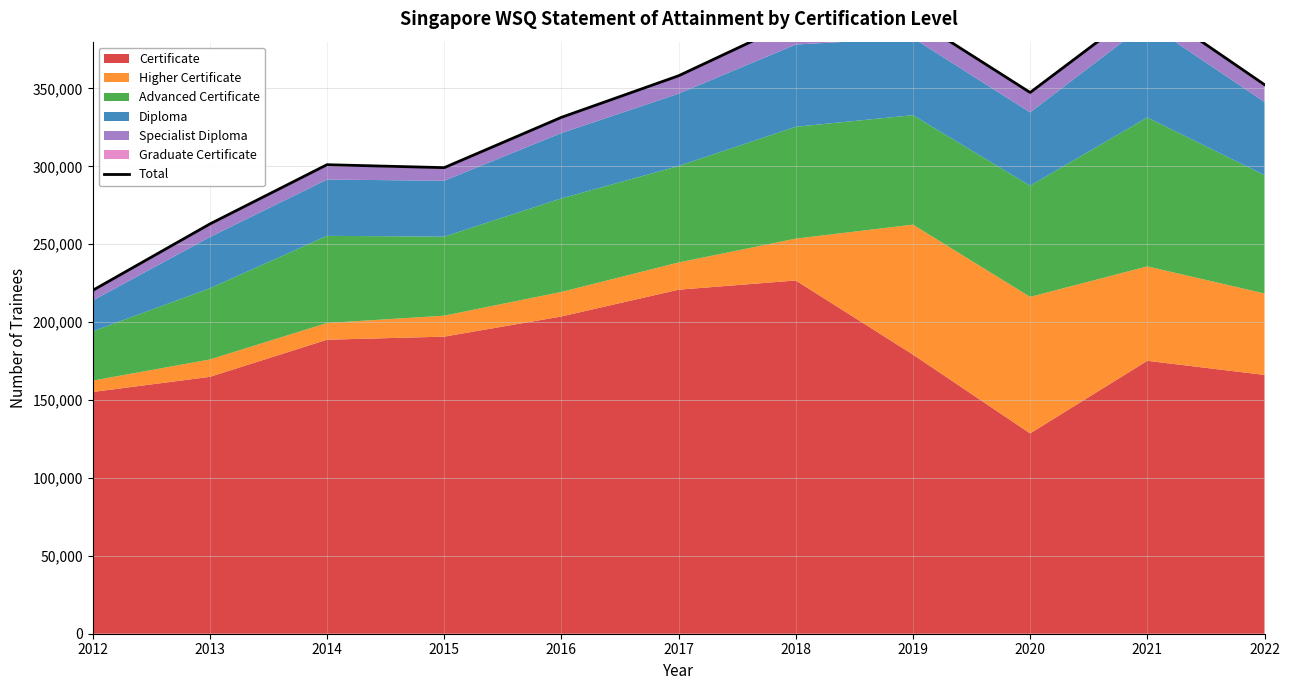

How many lines are shown in the chart?

1